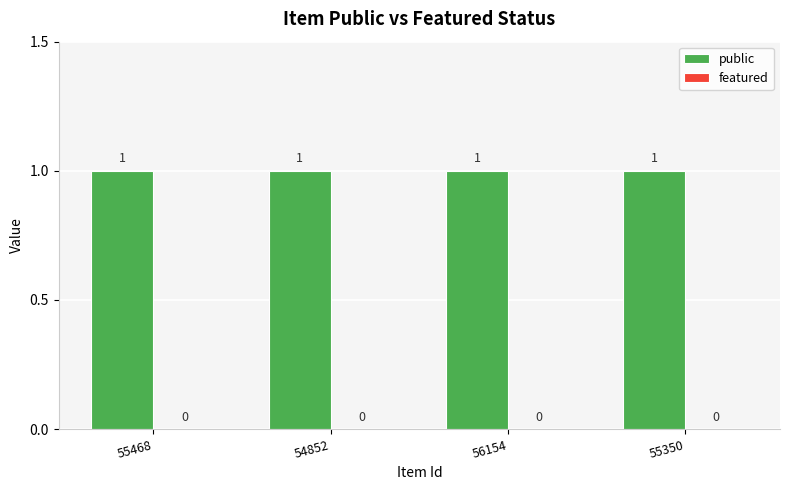

Count the number of data series in this chart.

2